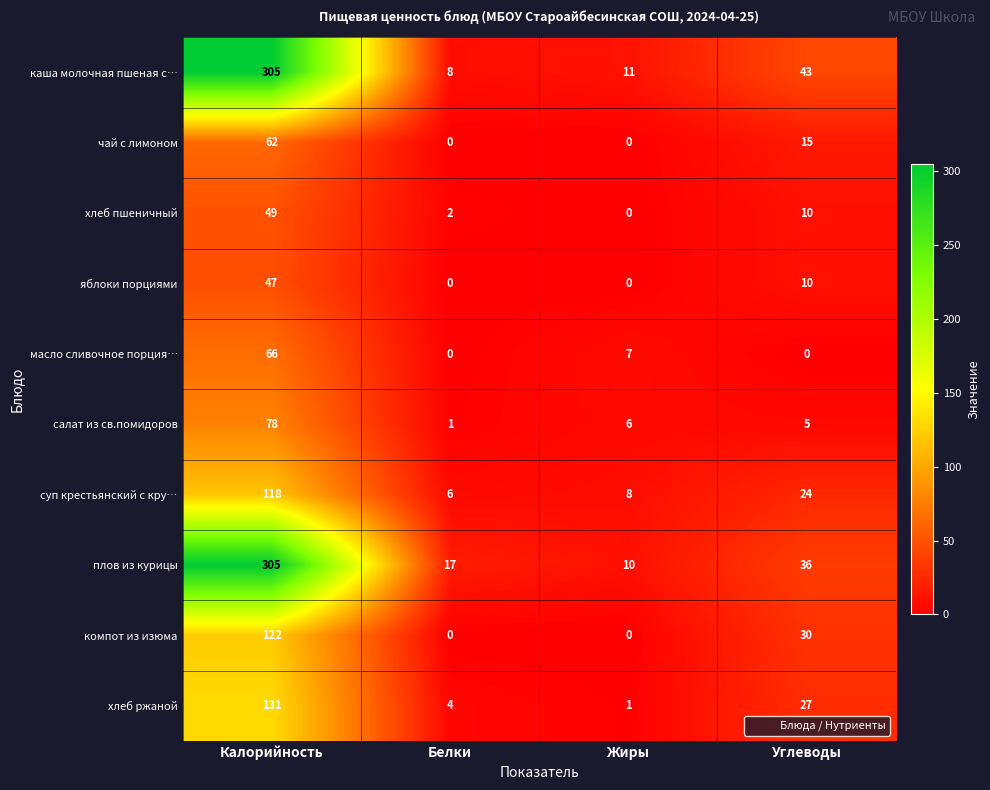

What is the spread (max minus min) of values at Углеводы?

43